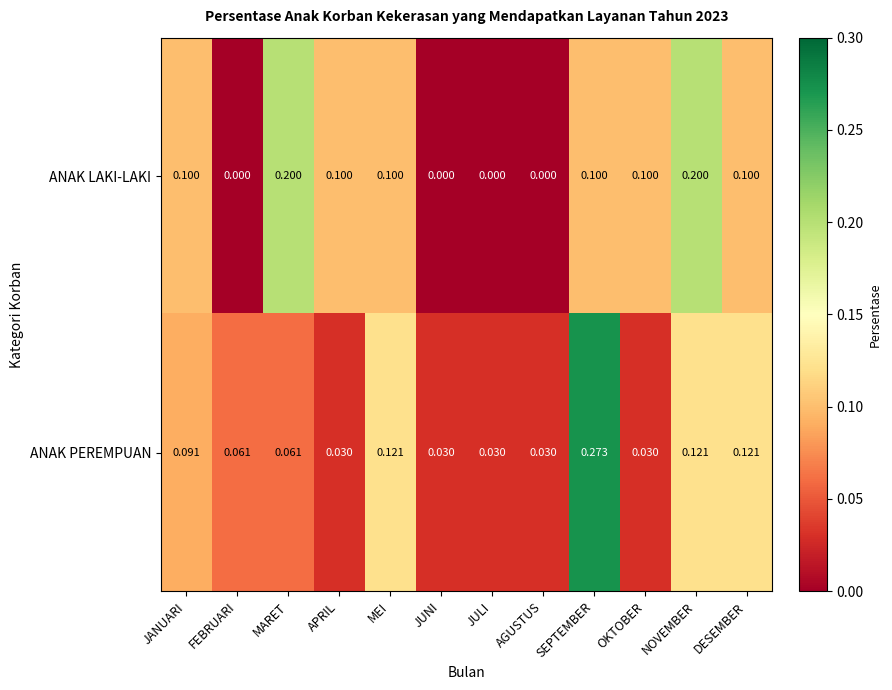

Which series has the widest spread of values?

ANAK PEREMPUAN